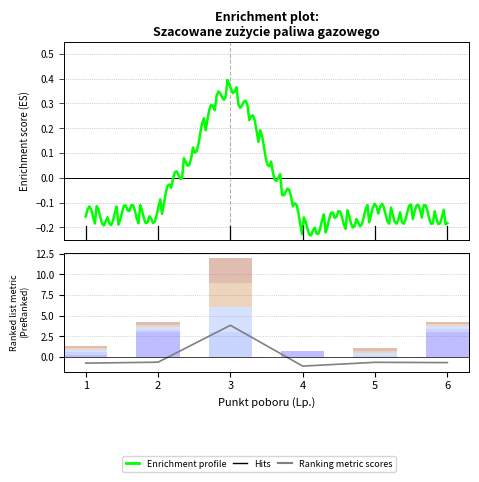

At which label does Szacowane roczne zużycie first exceed 0?

3